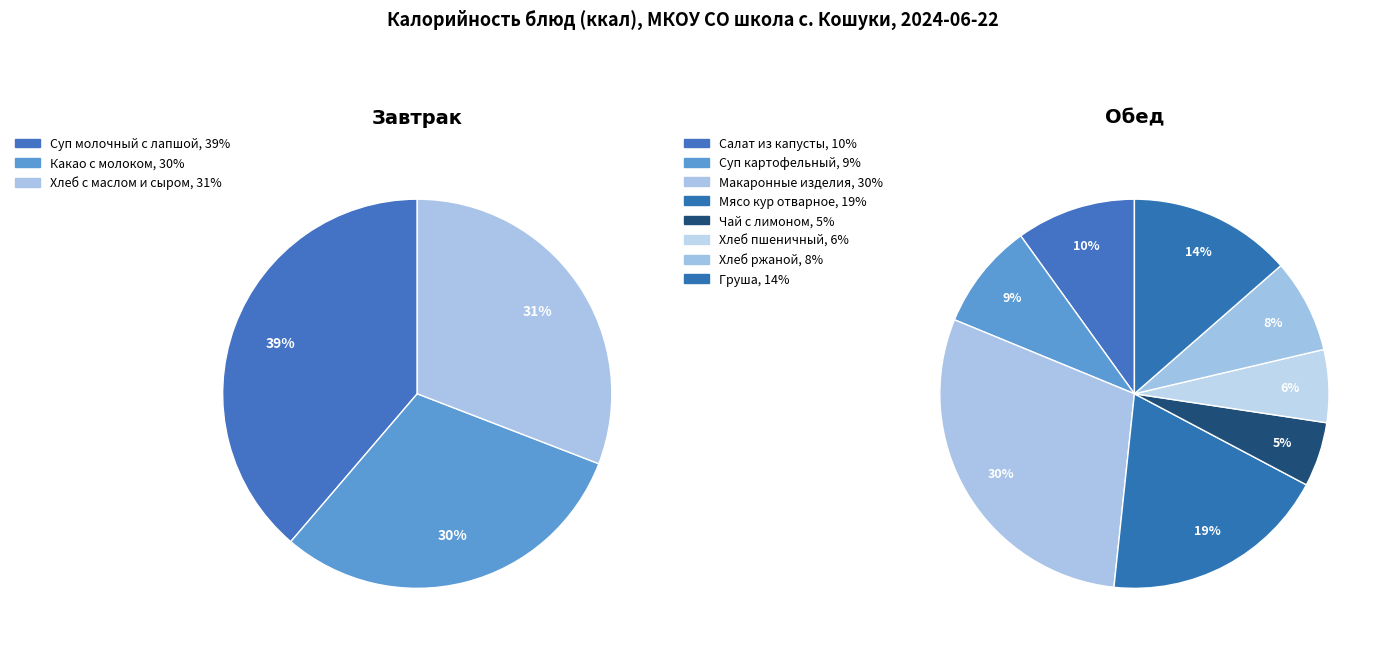

Count the number of slices in the pie.

11